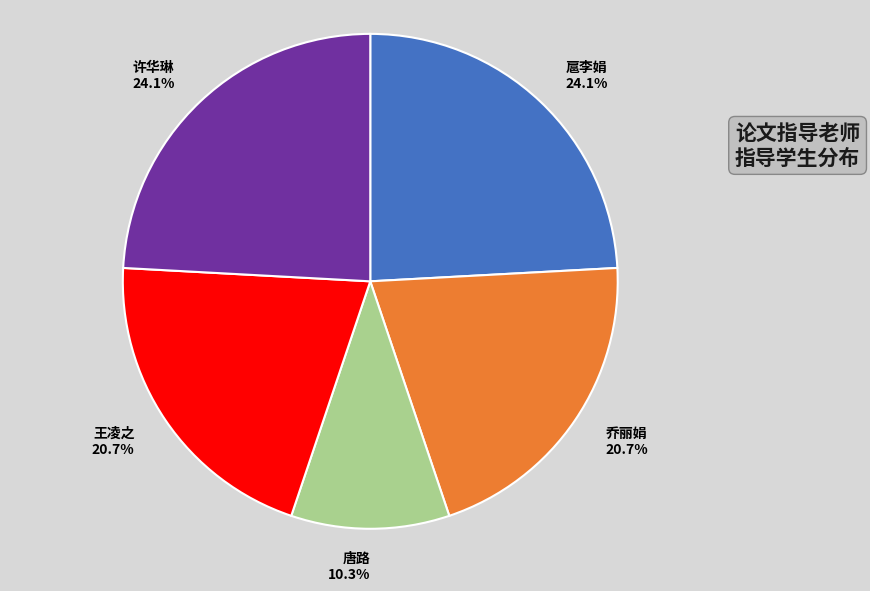

To the nearest percent, what is the difference between the 扈李娟 and 唐路 slice percentages?

14%